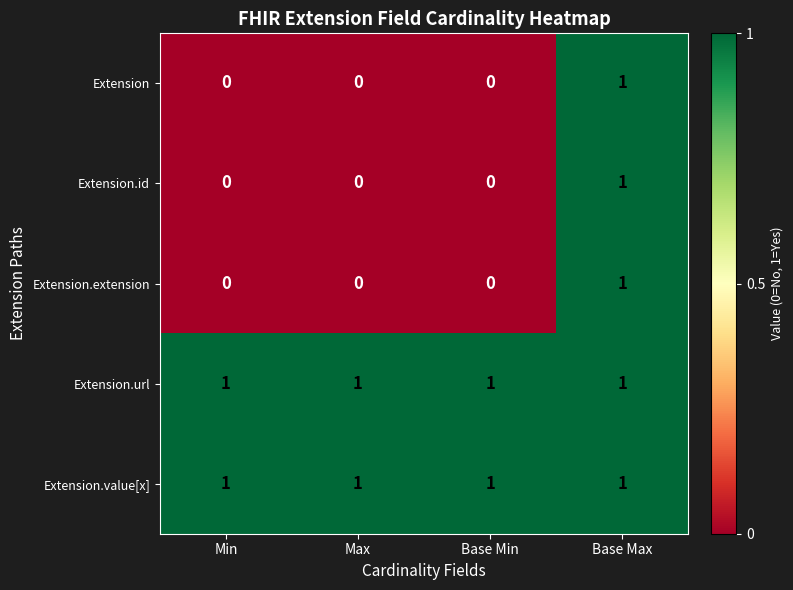

Reading left to right, transcribe all the data shown in this chart.

Extension: Min=0	Max=0	Base Min=0	Base Max=1
Extension.id: Min=0	Max=0	Base Min=0	Base Max=1
Extension.extension: Min=0	Max=0	Base Min=0	Base Max=1
Extension.url: Min=1	Max=1	Base Min=1	Base Max=1
Extension.value[x]: Min=1	Max=1	Base Min=1	Base Max=1